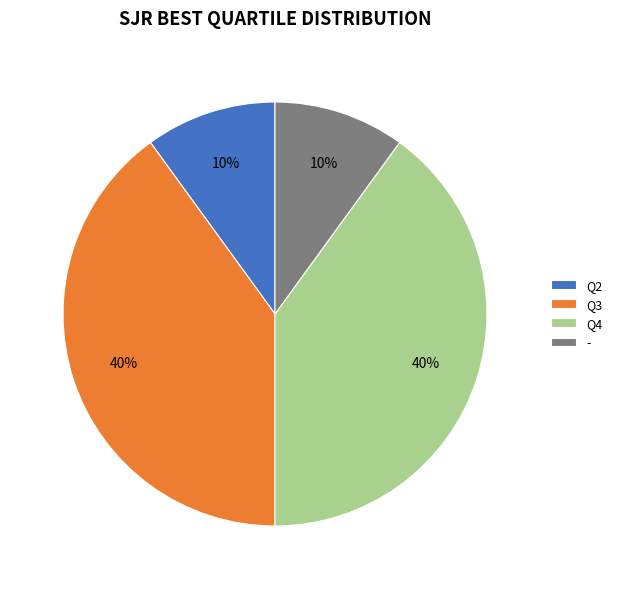

What is the ratio of the value at Q3 to the value at Q4?

1.0